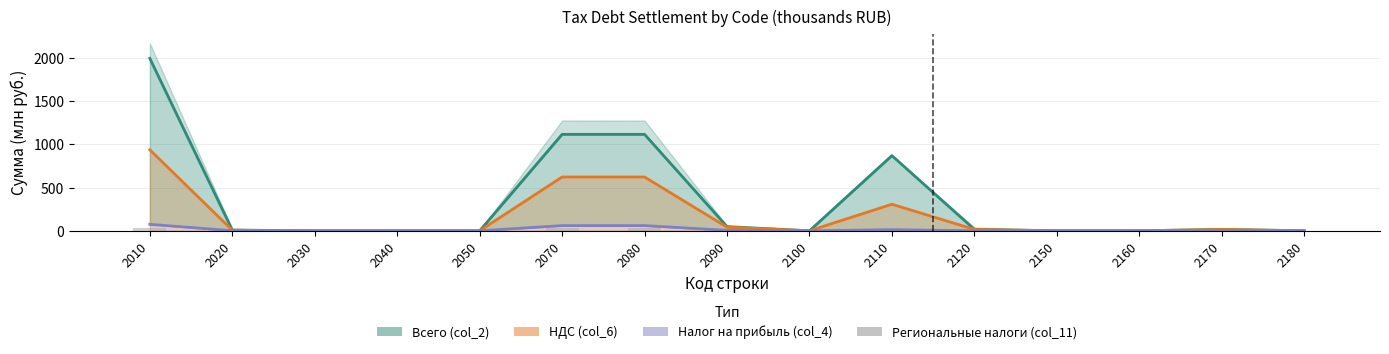

How many bars are there in each group?

4